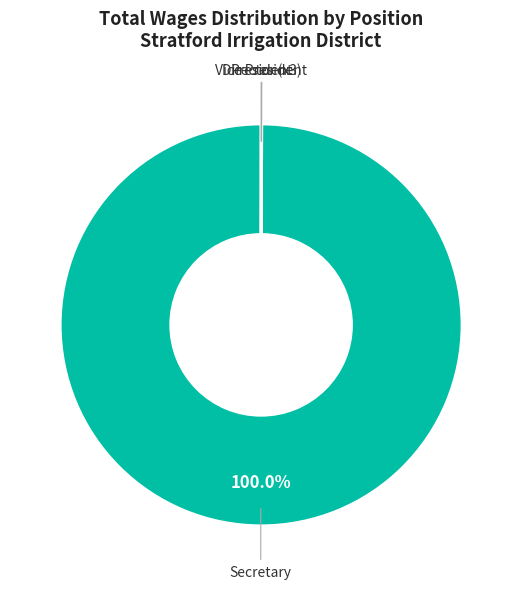

Is there any slice that represents more than half of the pie?

Yes